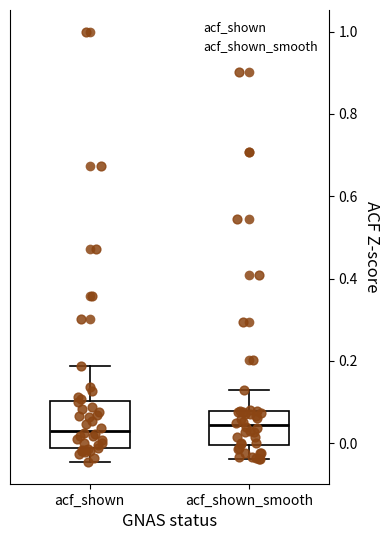

Where does the lower whisker of the box for acf_shown end on the y-axis? The values are not printed on the chart, so give them approximately, as read against the axis.

-0.04